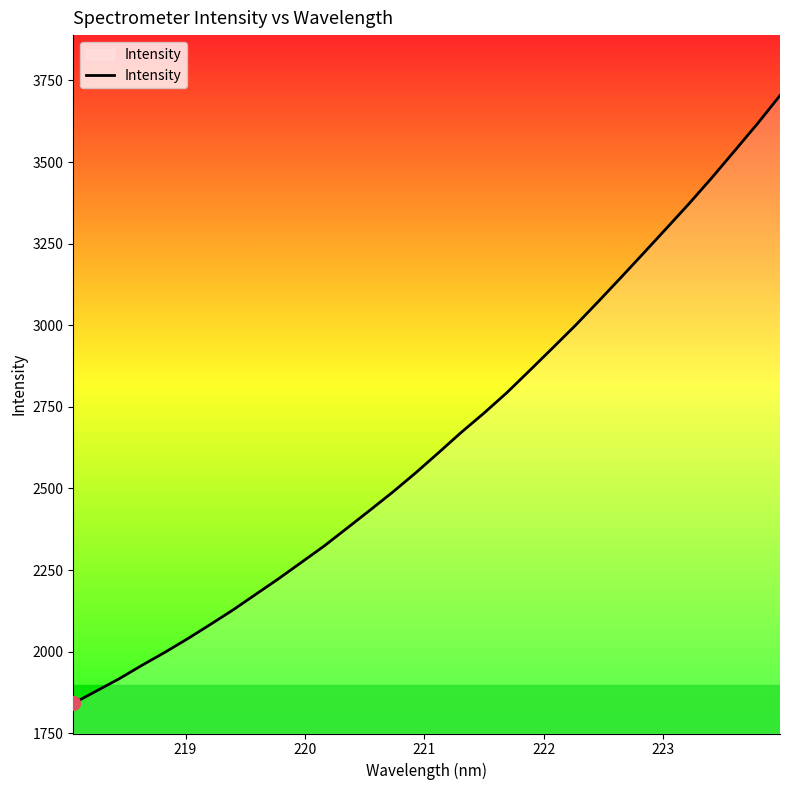

What is the minimum value shown in the chart?

1841.4